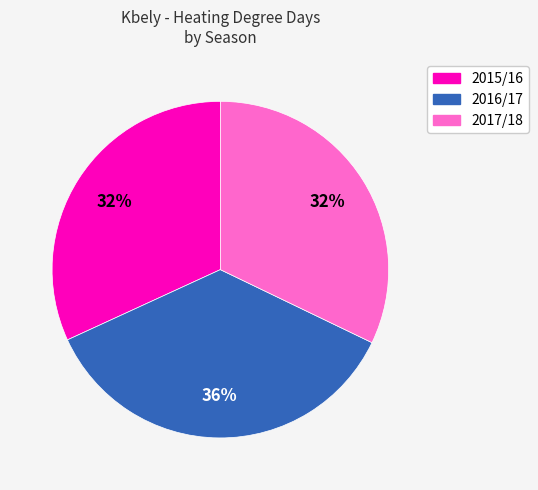

How many segments does this pie chart have?

3